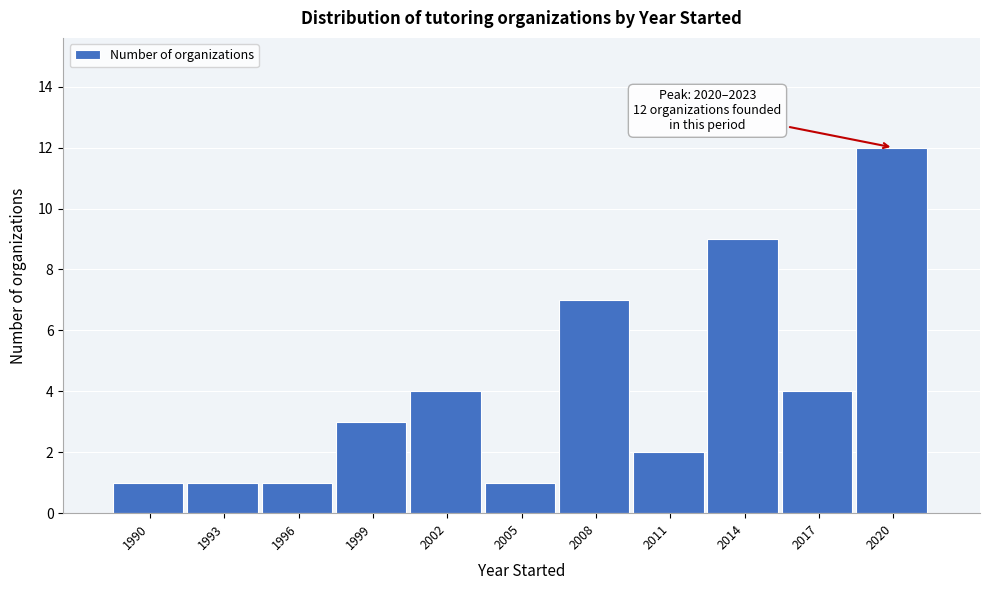

Reading left to right, what are all the values shown in this chart?

1	1	1	3	4	1	7	2	9	4	12